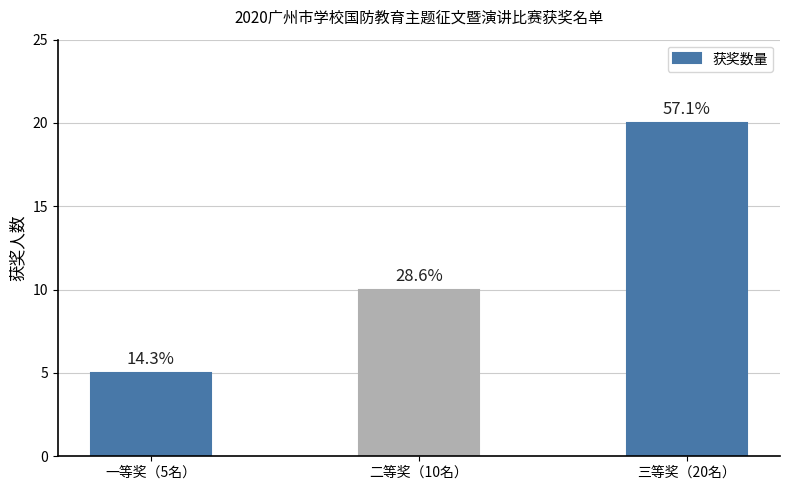

What is the average value?

12